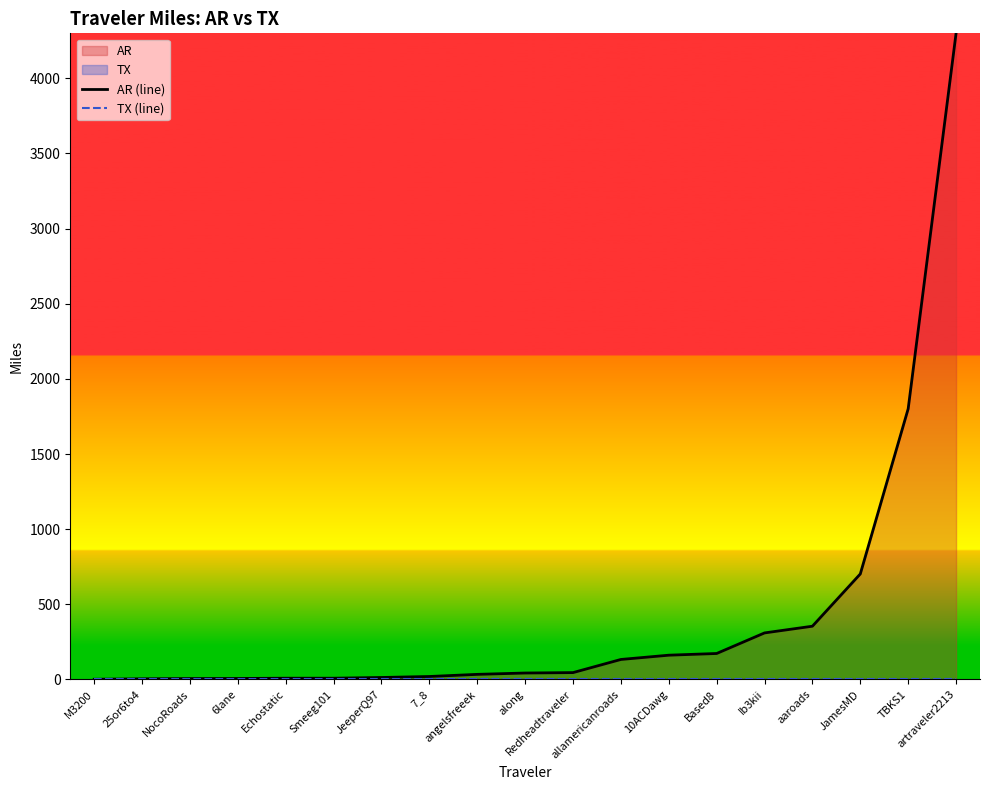

Reading left to right, extract all data points from this chart.

AR (line): 1.4	4.5	6.1	6.7	8.4	8.4	13.3	19.9	34.0	43.0	45.8	133.2	161.6	172.9	309.8	354.4	702.1	1801.2	4299.0
TX (line): 0.0	0.0	0.0	0.0	0.0	0.0	0.0	0.0	0.0	0.0	0.0	0.0	0.0	0.0	0.0	0.0	0.0	0.0	0.0